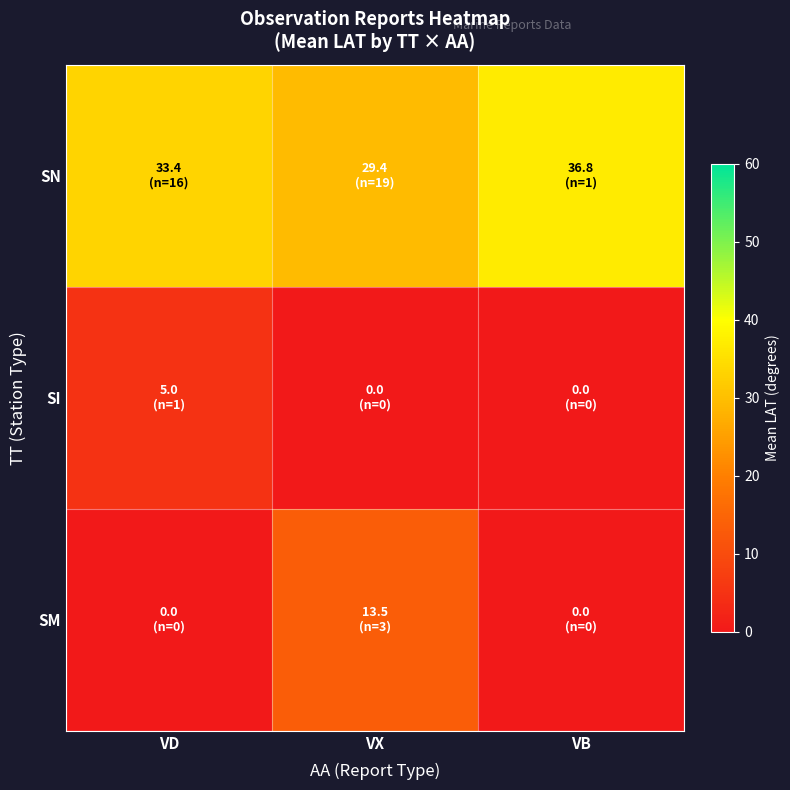

Reading right to left, extract all data points from this chart.

SN: VB=36.8	VX=29.4	VD=33.4
SI: VB=0.0	VX=0.0	VD=5.0
SM: VB=0.0	VX=13.5	VD=0.0